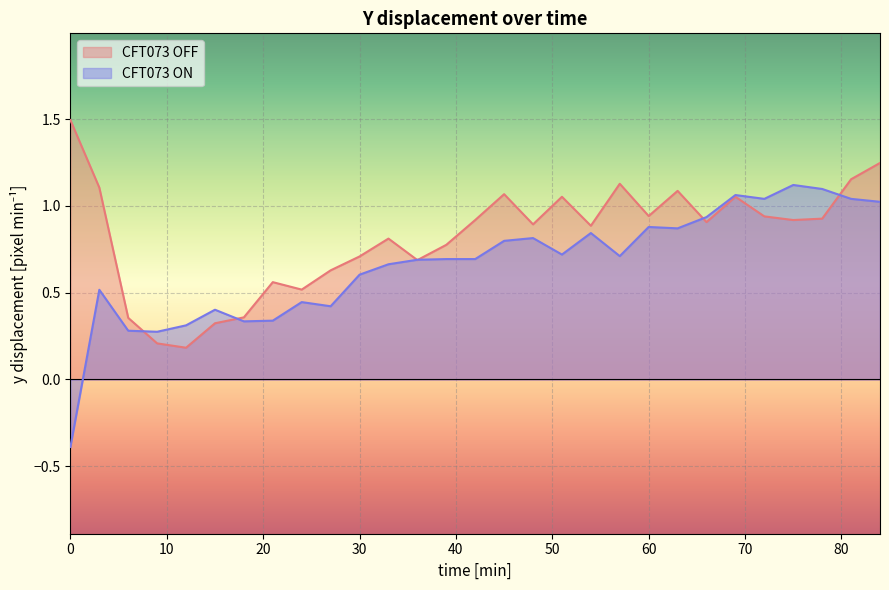

At 63, list the series in order from smallest to largest.

CFT073 ON, CFT073 OFF